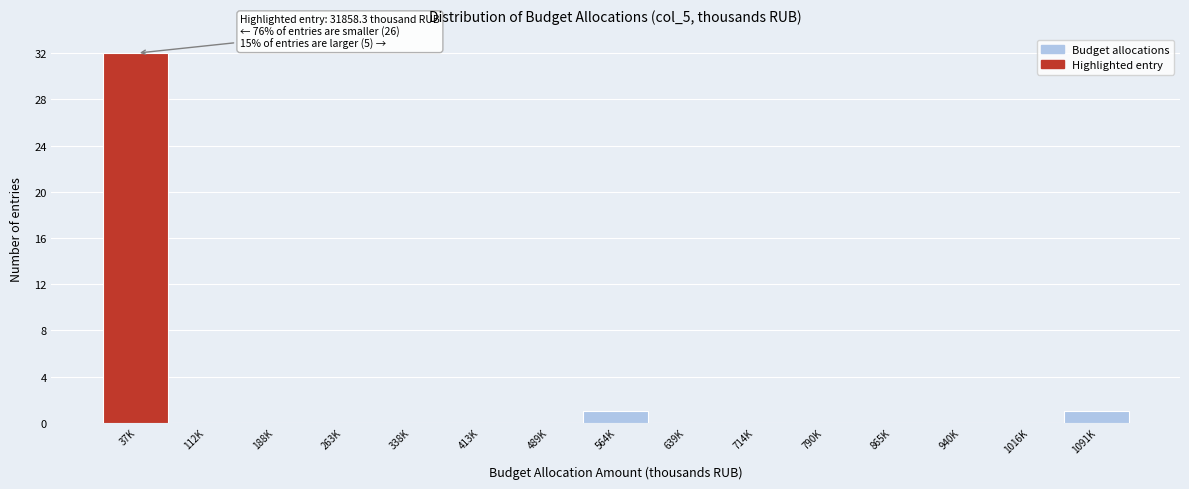

Reading left to right, what are all the values shown in this chart?

37K=32	112K=0	188K=0	263K=0	338K=0	413K=0	489K=0	564K=1	639K=0	714K=0	790K=0	865K=0	940K=0	1016K=0	1091K=1